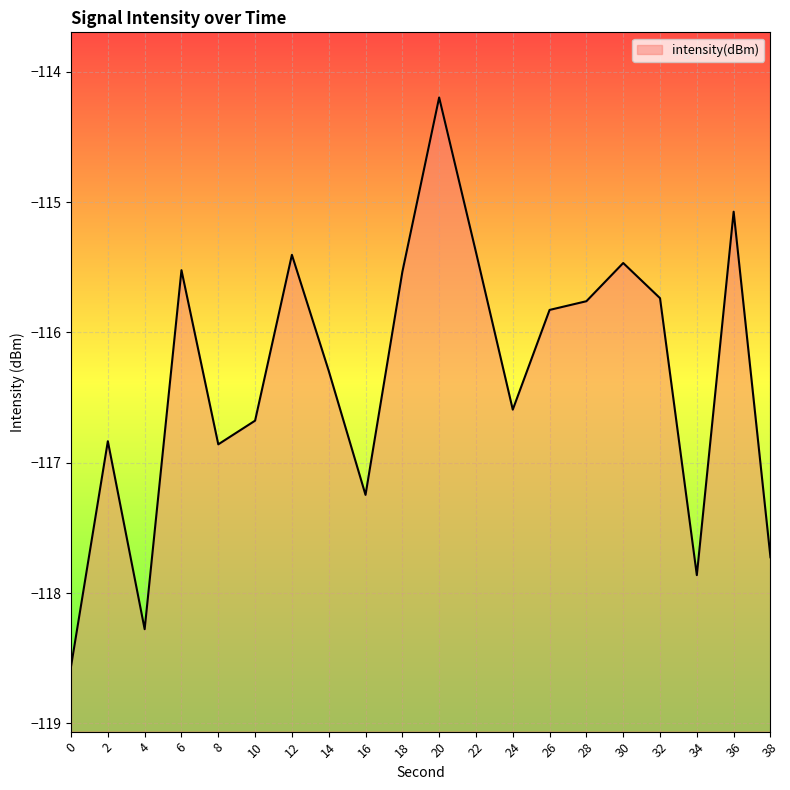

Reading left to right, what are all the values shown in this chart?

-118.6	-116.8	-118.3	-115.5	-116.9	-116.7	-115.4	-116.3	-117.2	-115.5	-114.2	-115.4	-116.6	-115.8	-115.8	-115.5	-115.7	-117.9	-115.1	-117.7